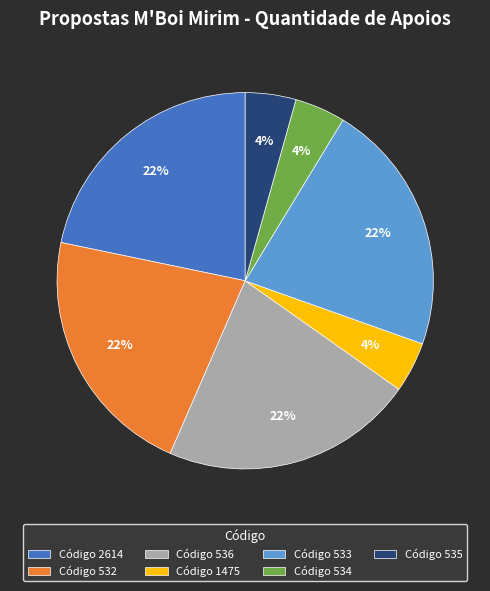

What percentage is the Código 1475 slice, to the nearest percent?

4%